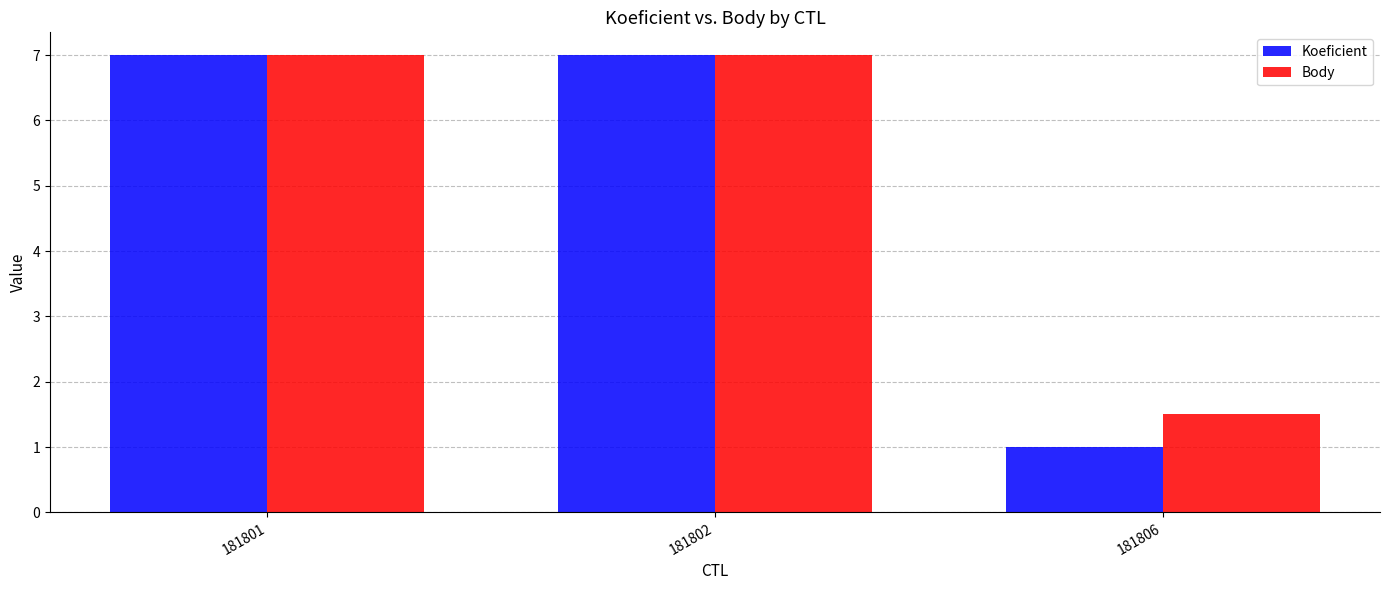

Are the bars horizontal?

No